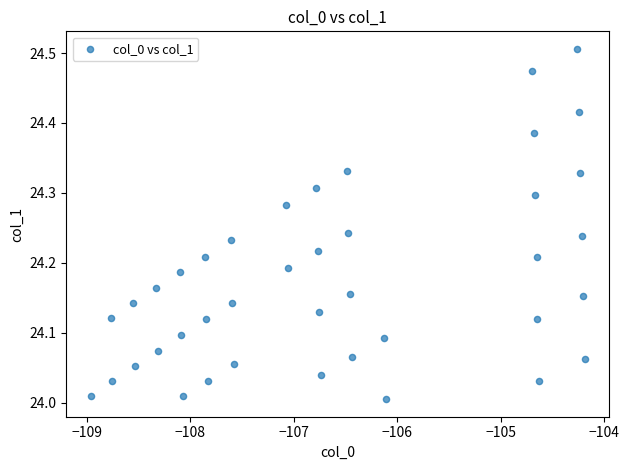

What is the range of X values (max minus min)?

4.8